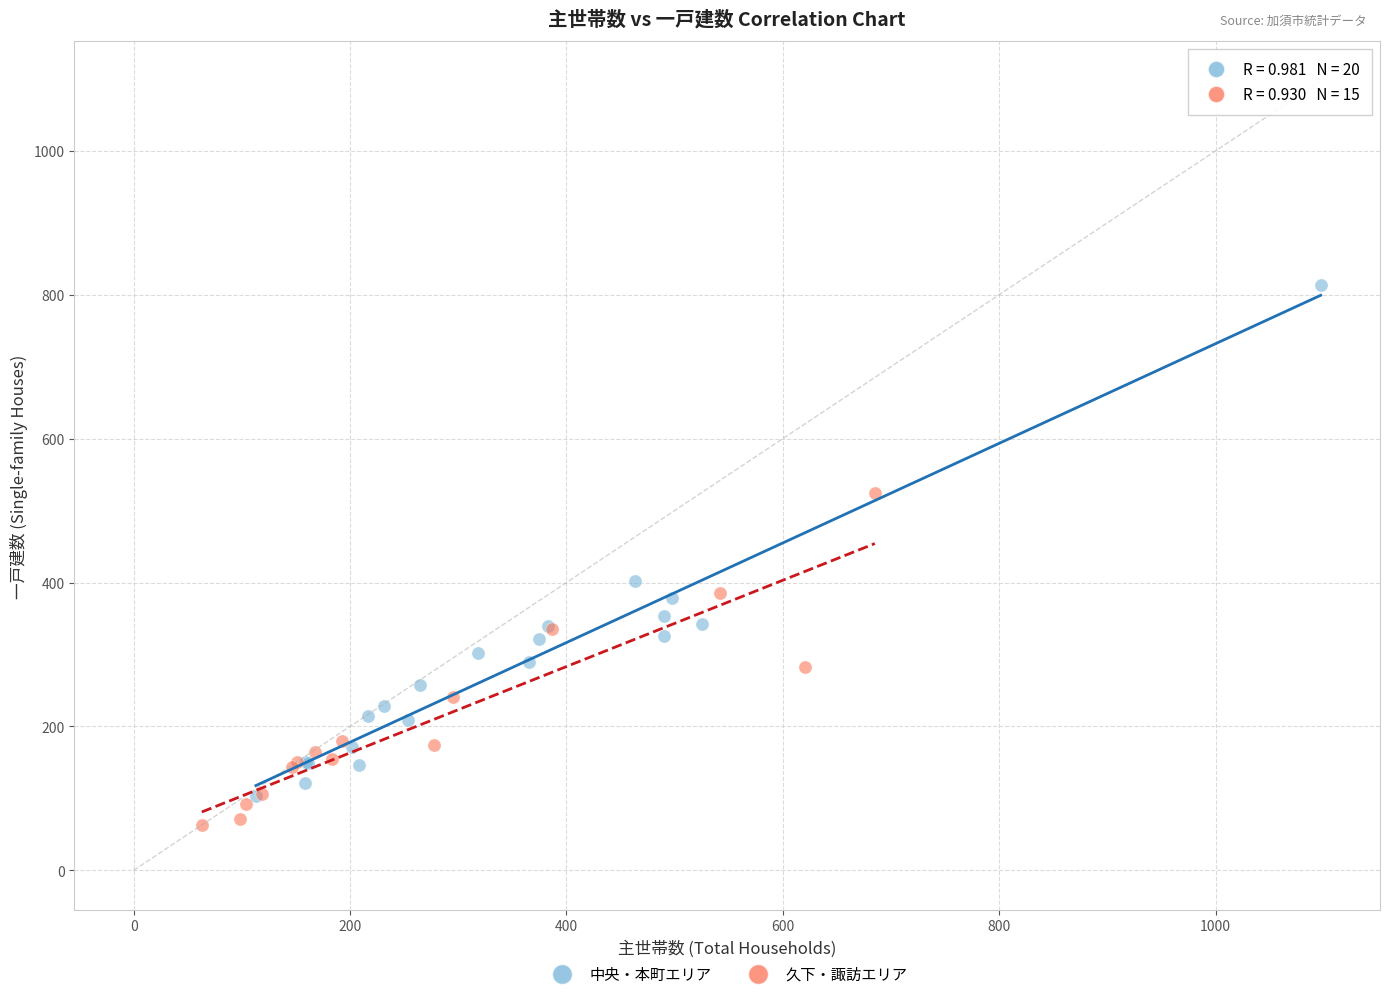

Which series contains the highest Y value?

中央・本町エリア